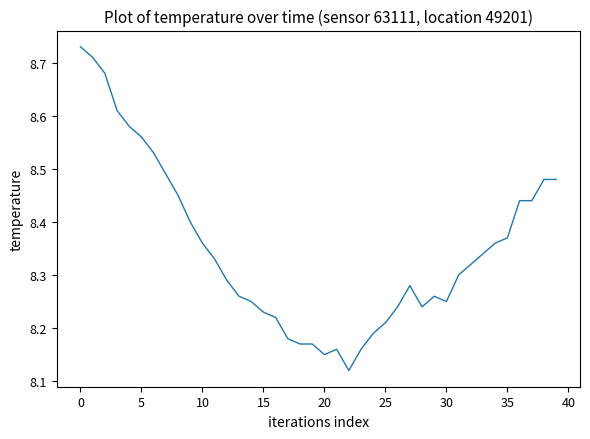

What is the difference between the maximum and minimum values?

0.6